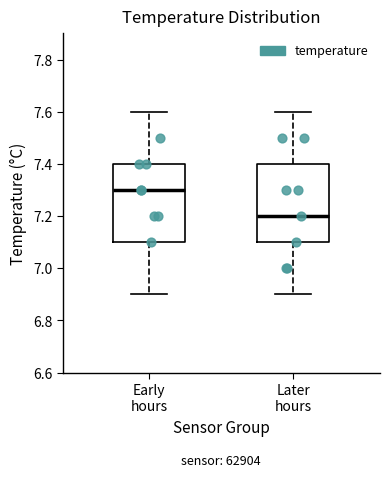

Where does the median line of the box for Early hours sit on the y-axis? The values are not printed on the chart, so give them approximately, as read against the axis.

7.3